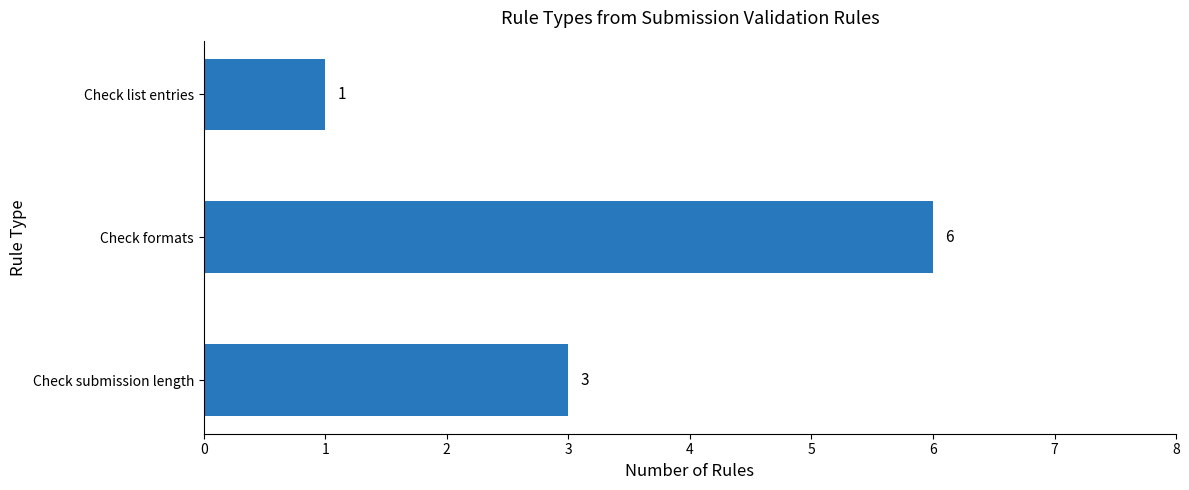

List the labels in order of value, largest first.

Check formats, Check submission length, Check list entries